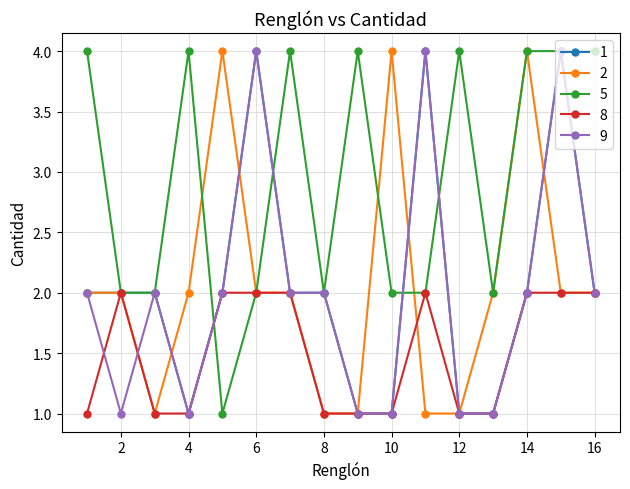

Which series has the largest total across all categories?

5